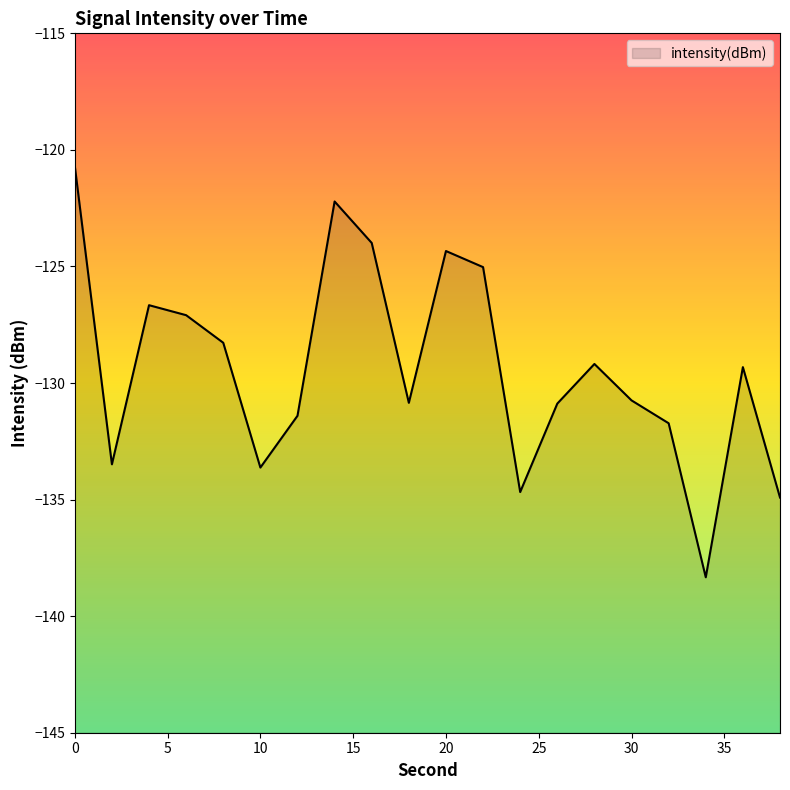

Reading left to right, extract all data points from this chart.

-120.7	-133.5	-126.7	-127.1	-128.3	-133.6	-131.4	-122.2	-124.0	-130.8	-124.3	-125.0	-134.7	-130.9	-129.2	-130.7	-131.7	-138.3	-129.3	-134.9